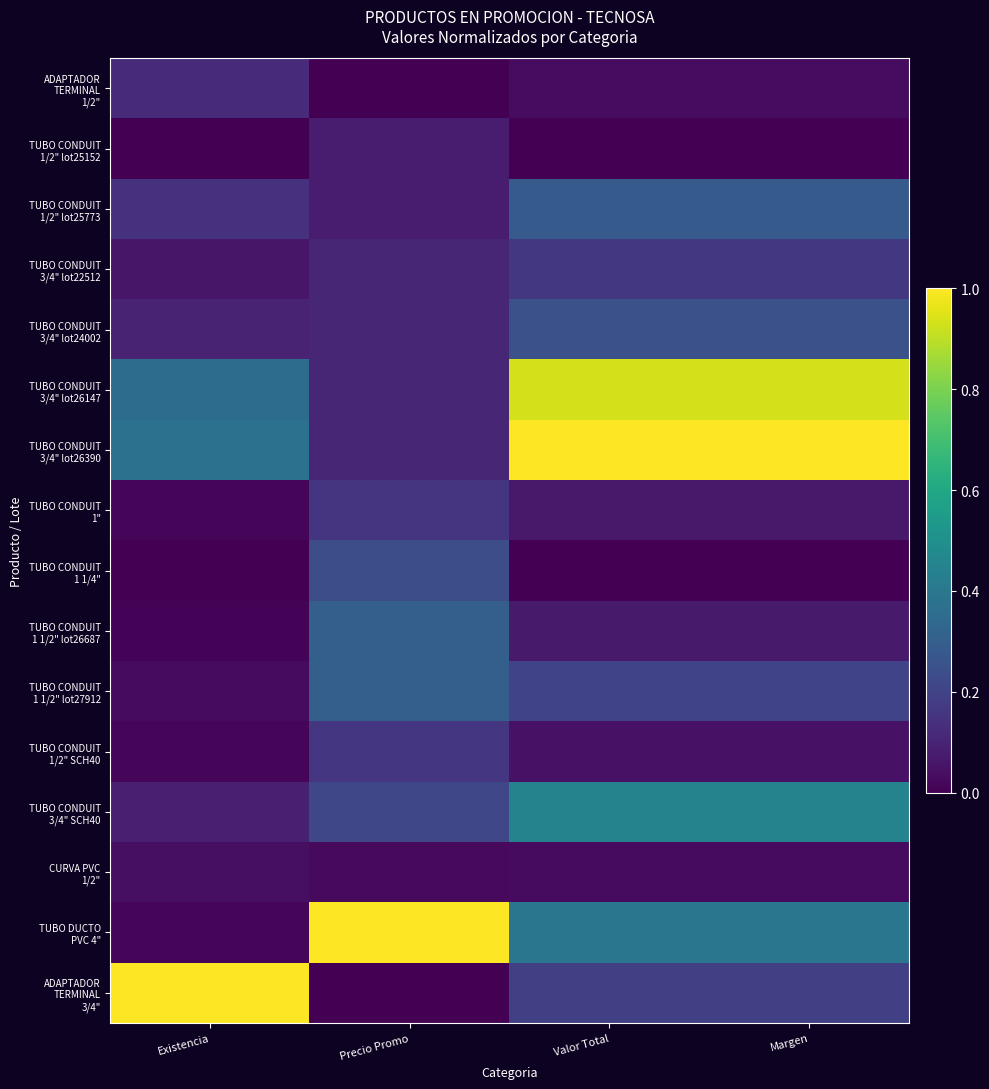

What is the total value across all series at Valor Total?

4.1